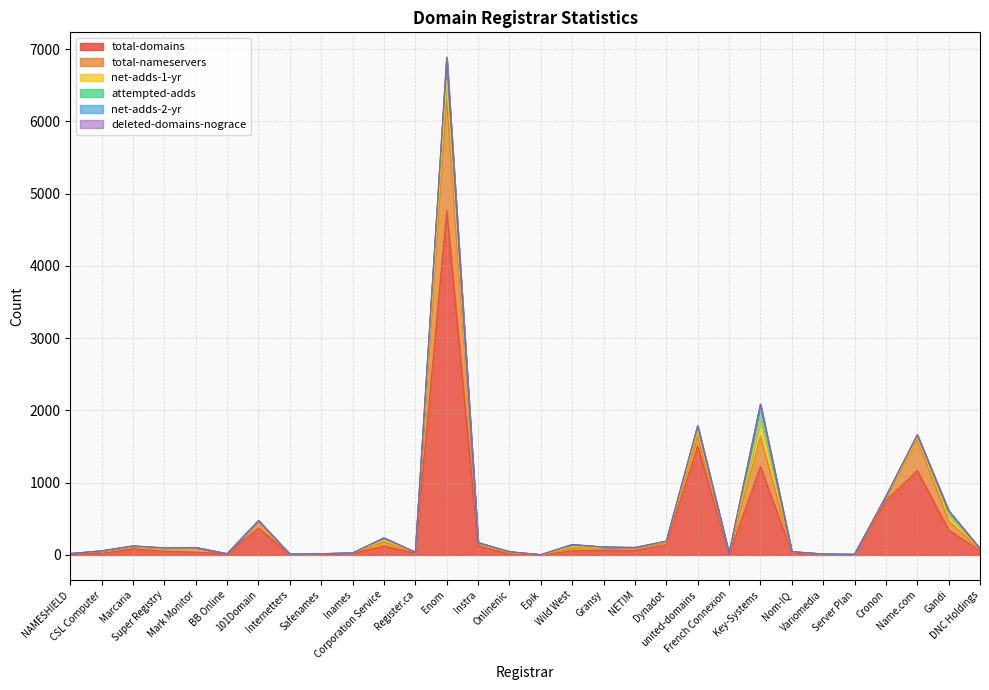

What is the spread (max minus min) of values at Marcaria?

83